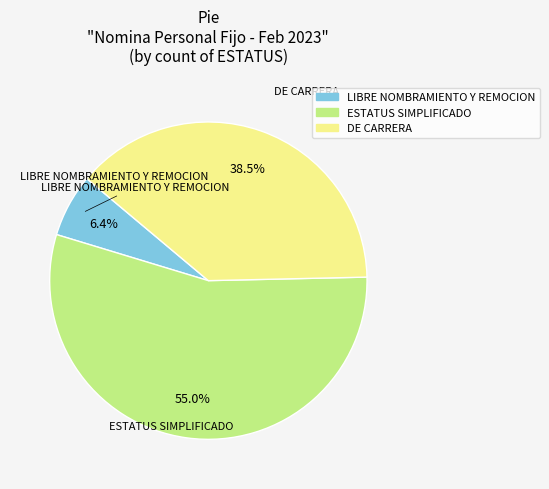

Combined, do DE CARRERA and ESTATUS SIMPLIFICADO account for over 50%?

Yes